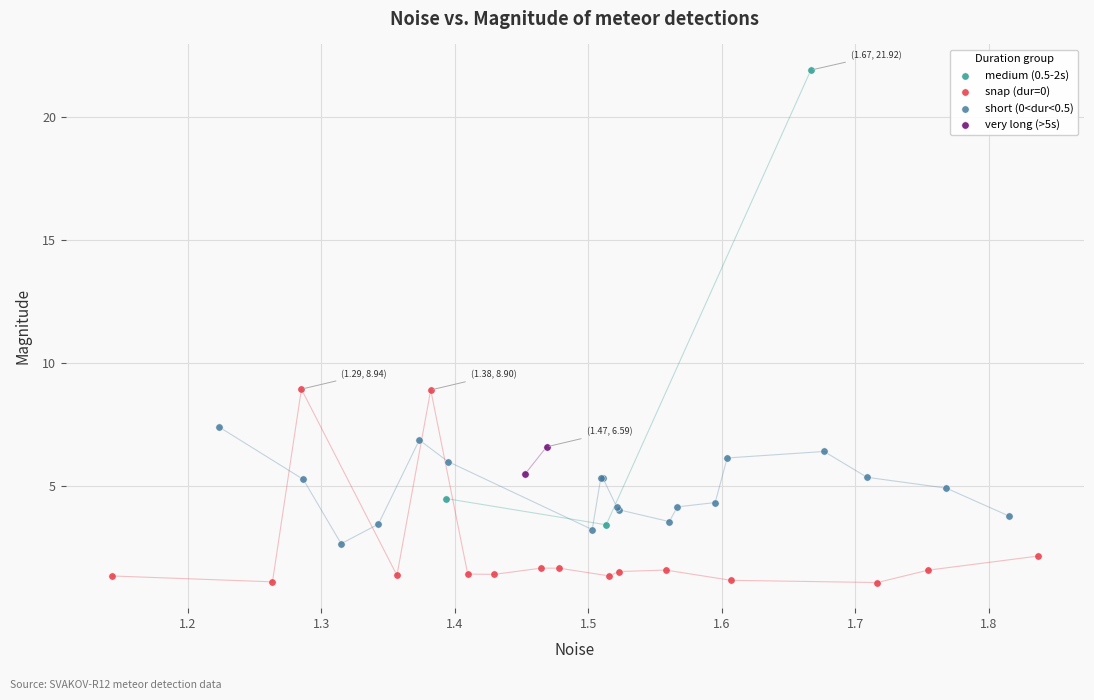

What are all the series names shown in the legend?

medium (0.5-2s), snap (dur=0), short (0<dur<0.5), very long (>5s)